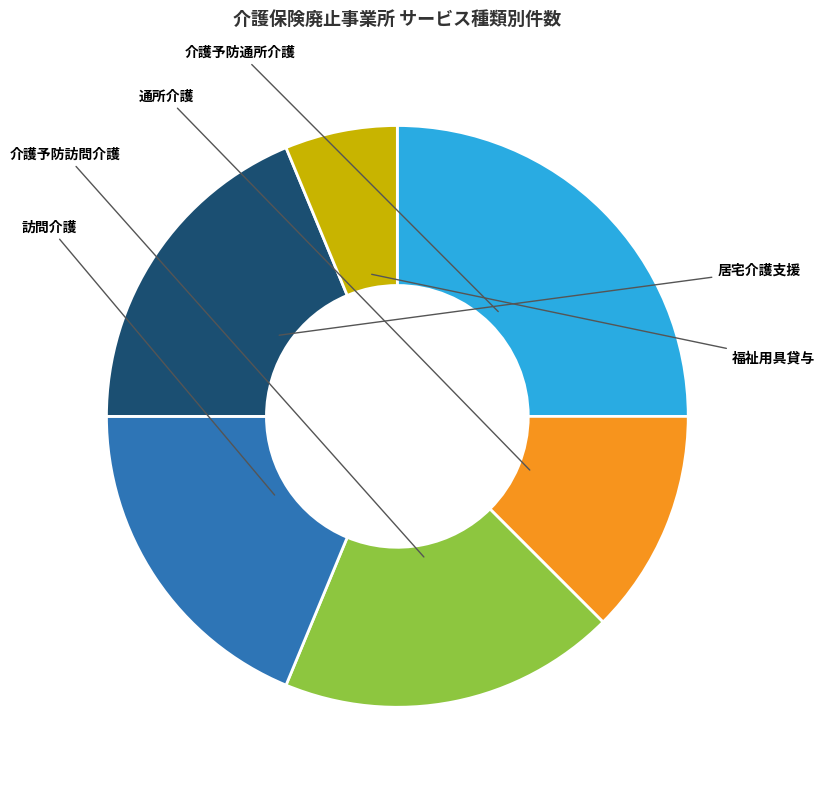

What percentage is NOT represented by 介護予防訪問介護?

81.2%